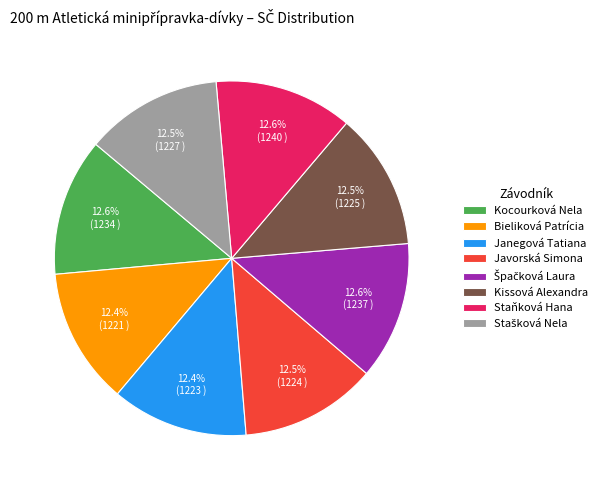

Is the sum of Janegová Tatiana and Staňková Hana greater than half?

No